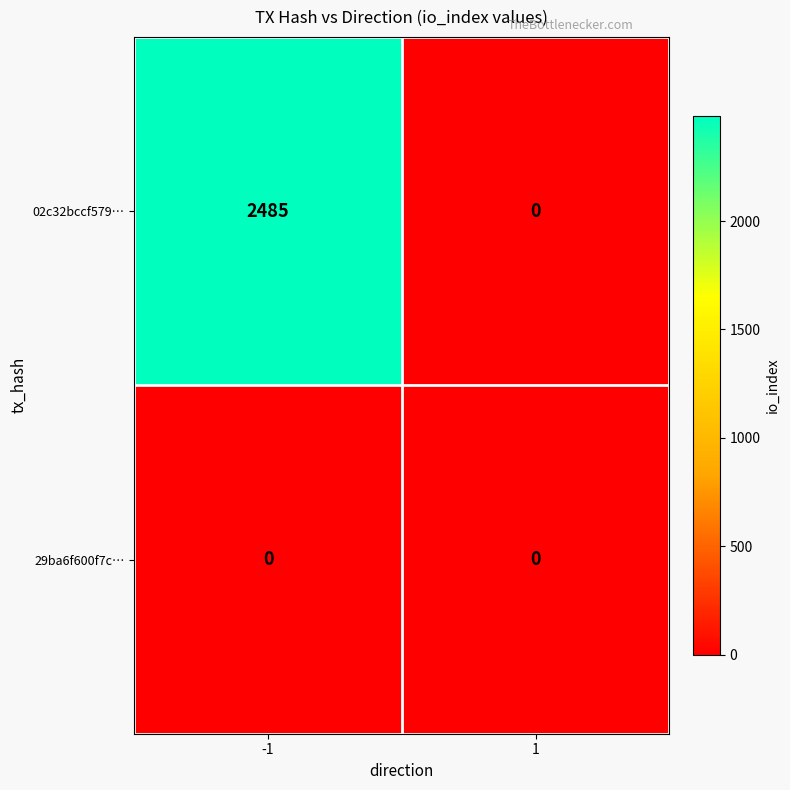

What is the total value across all series at -1?

2485